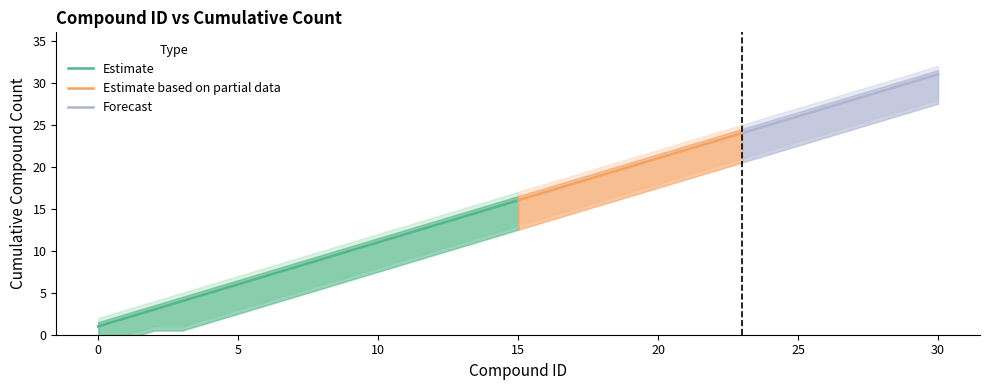

Count the number of values greater than 16.

15